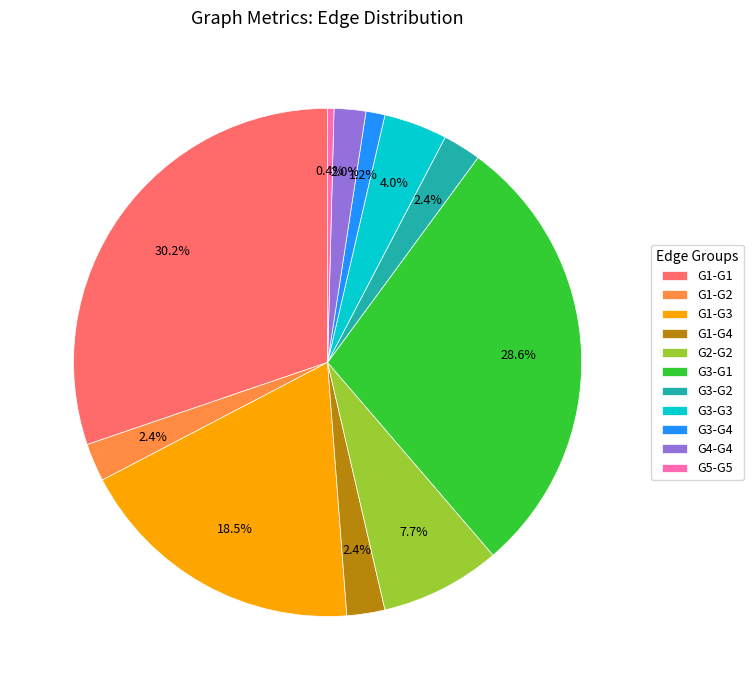

To the nearest percent, what is the average slice percentage?

9%